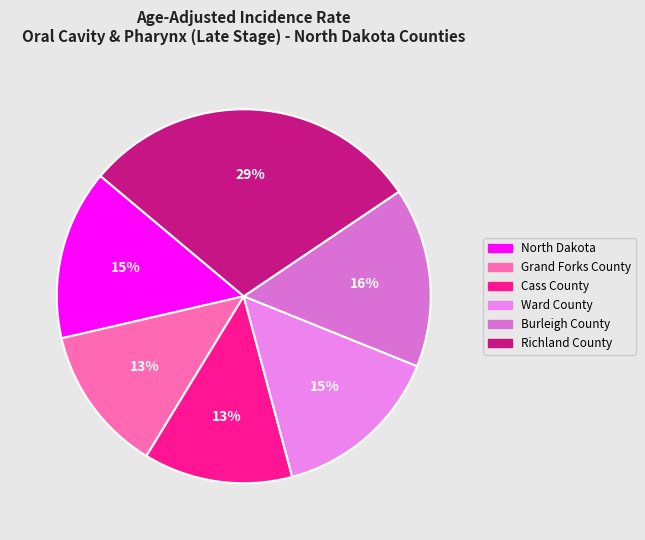

What is the largest slice in the pie chart?

Richland County